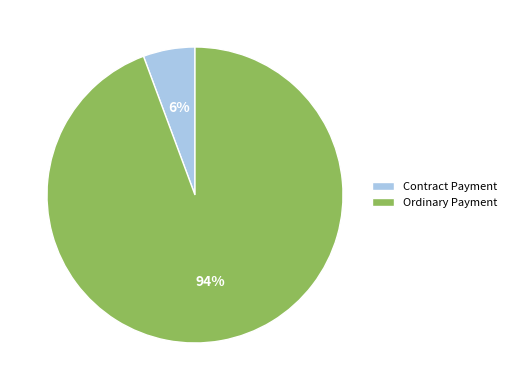

To the nearest percent, what portion does Ordinary Payment represent?

94%